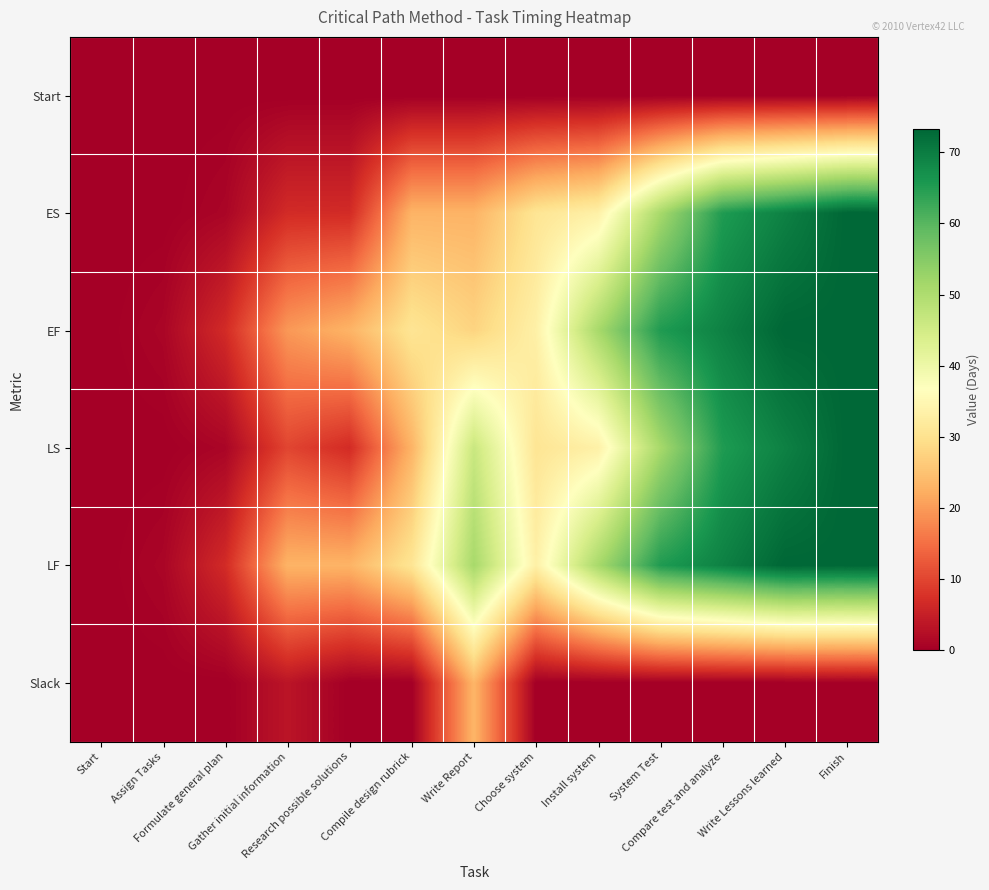

What is the spread (max minus min) of values at System Test?

65.3